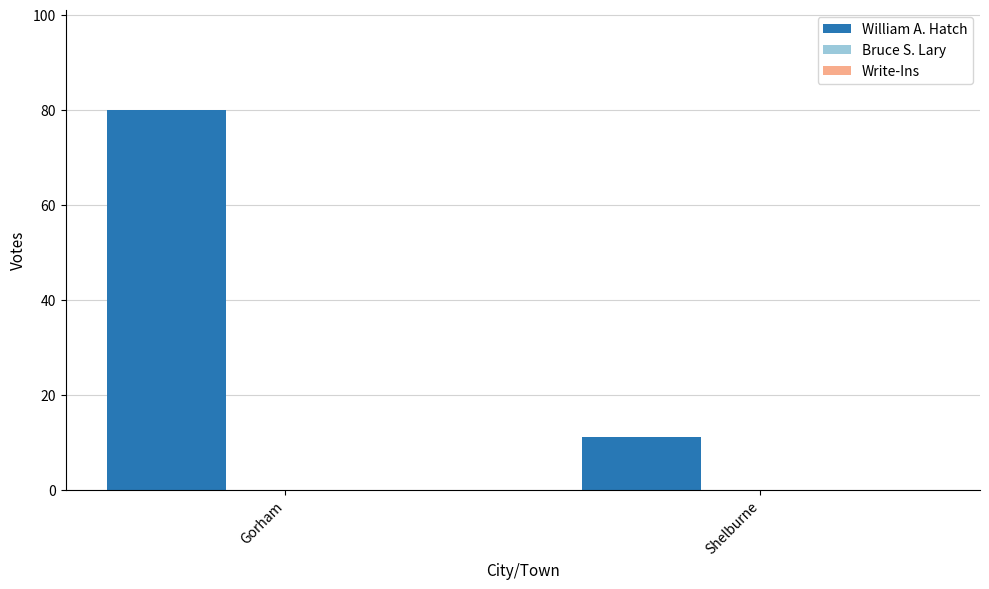

What is the change in value from Gorham to Shelburne?

-69